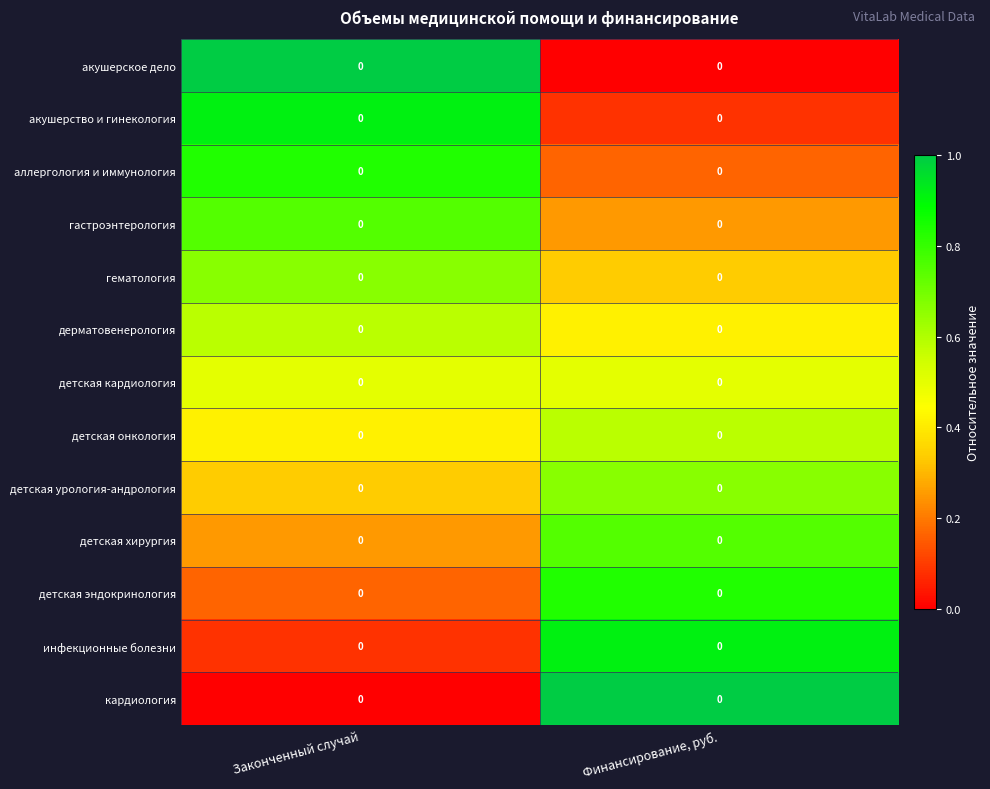

How many categories are shown in the chart?

2